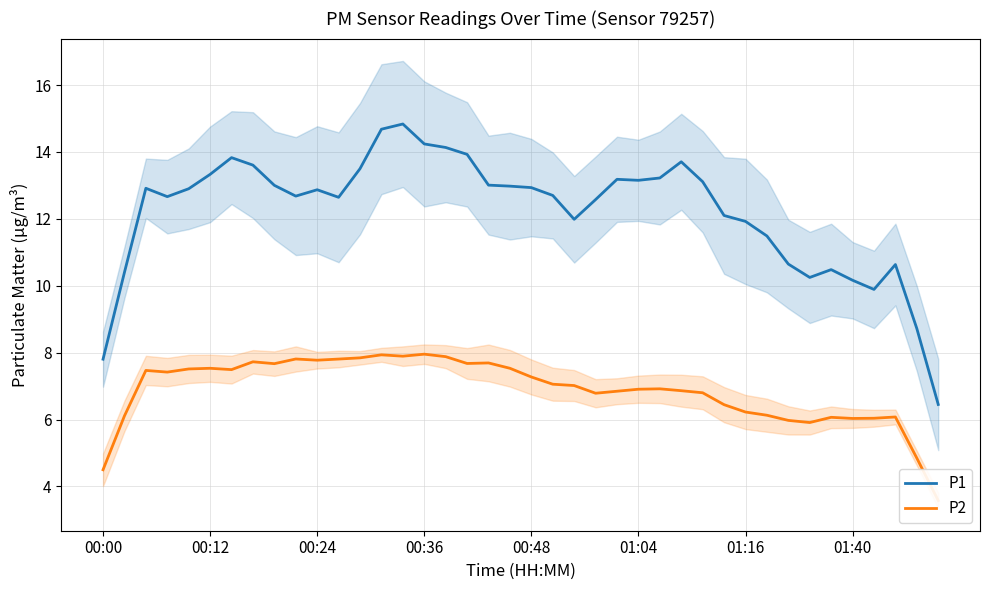

Is it true that P2 equals 7.8 at 00:24?

True